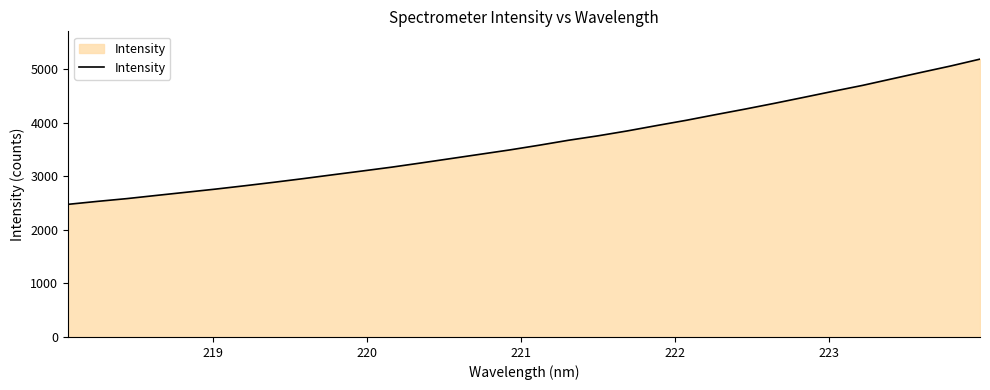

What is the maximum value shown in the chart?

5186.0